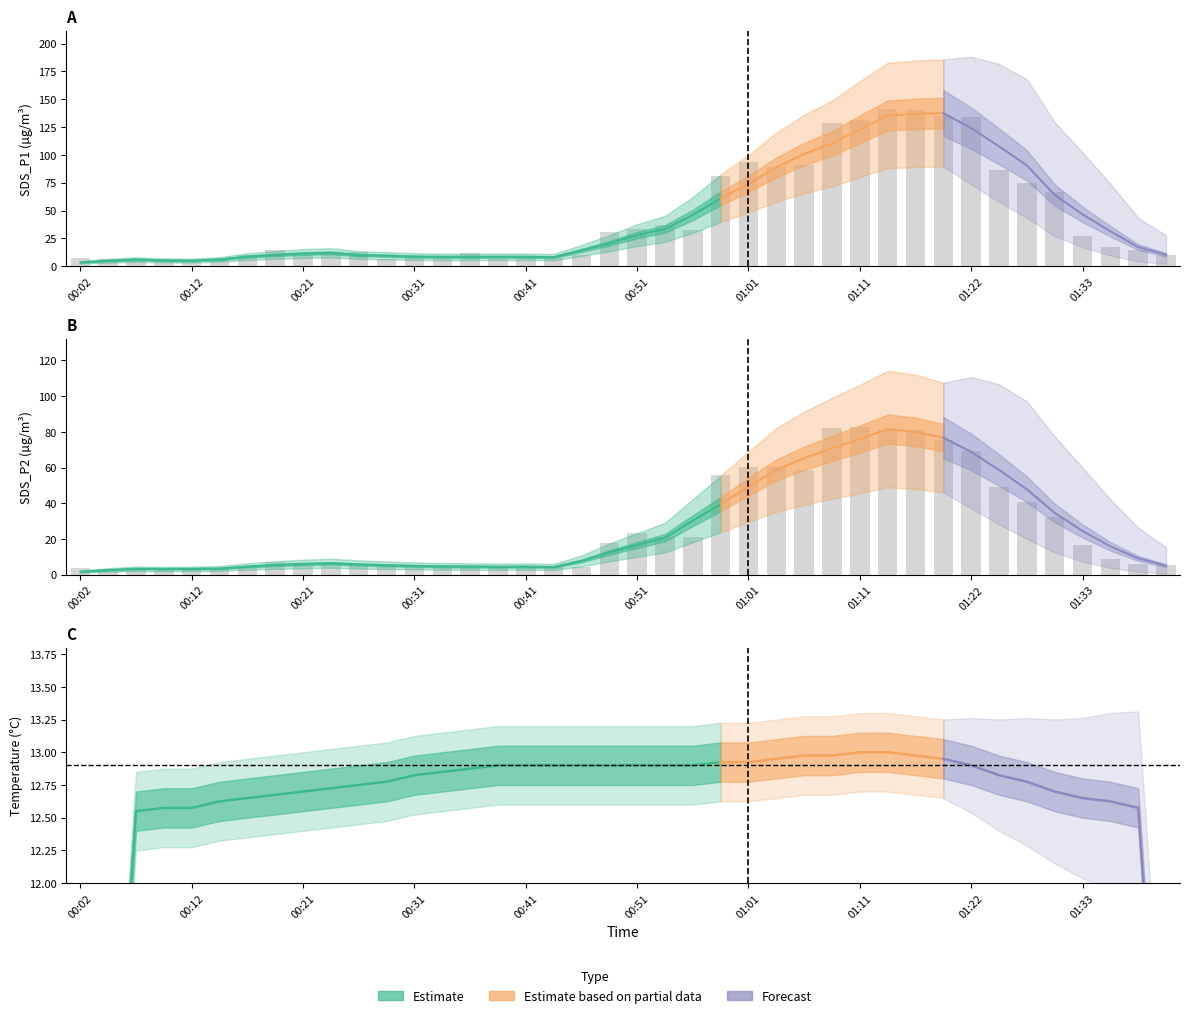

Reading left to right, list all the values displayed in this chart.

SDS_P1: 00:02=7.3	00:04=6.7	00:07=5.5	00:09=4.4	00:12=4.2	00:14=6.0	00:17=9.7	00:19=14.7	00:21=10.1	00:24=10.9	00:26=12.4	00:29=6.6	00:31=8.0	00:34=7.6	00:36=11.6	00:38=6.7	00:41=8.0	00:43=7.7	00:46=10.3	00:48=30.8	00:51=33.6	00:53=37.0	00:56=32.6	00:58=81.0	01:01=93.3	01:03=89.5	01:06=91.3	01:08=129.0	01:11=131.1	01:14=141.1	01:16=140.2	01:19=135.0	01:22=133.9	01:25=86.5	01:28=75.0	01:30=66.7	01:33=27.5	01:36=17.0	01:39=14.3	01:42=9.8
SDS_P2: 00:02=3.7	00:04=3.1	00:07=3.7	00:09=2.8	00:12=3.3	00:14=3.4	00:17=4.5	00:19=7.1	00:21=6.5	00:24=5.9	00:26=6.0	00:29=4.6	00:31=4.7	00:34=4.5	00:36=5.0	00:38=4.2	00:41=4.0	00:43=4.8	00:46=4.2	00:48=17.8	00:51=23.2	00:53=21.3	00:56=20.9	00:58=55.7	01:01=60.4	01:03=60.3	01:06=58.5	01:08=82.0	01:11=82.5	01:14=80.9	01:16=81.0	01:19=75.7	01:22=69.5	01:25=49.0	01:28=40.5	01:30=32.5	01:33=16.4	01:36=8.6	01:39=6.0	01:42=5.5